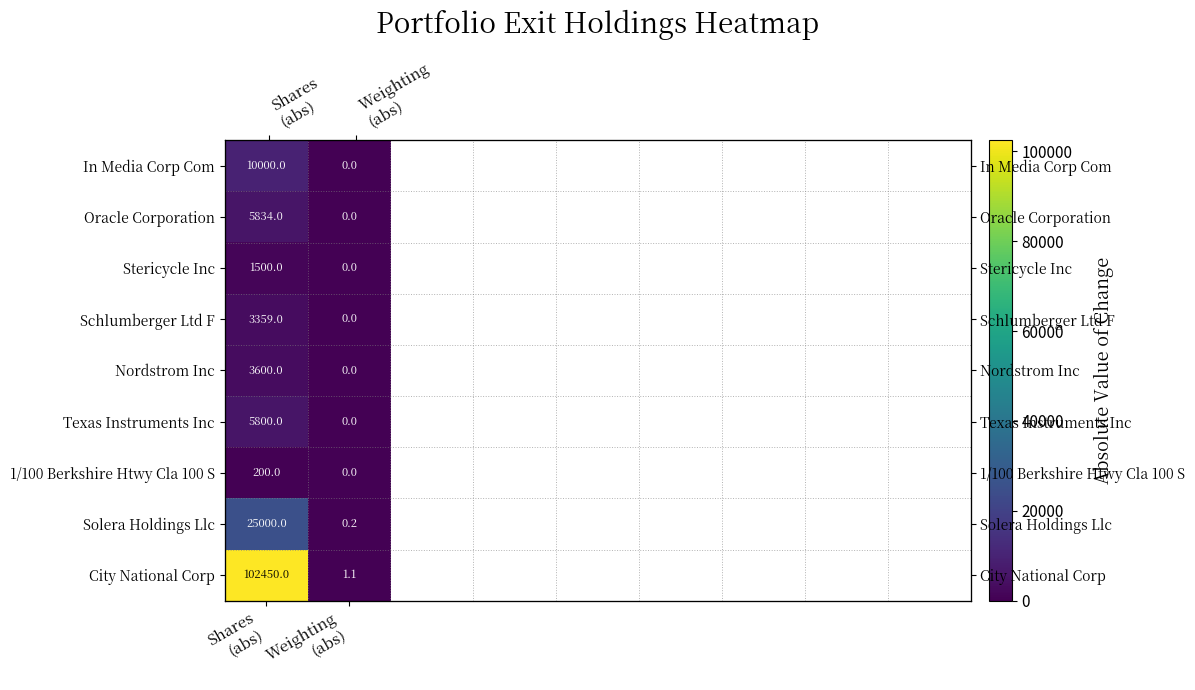

The City National Corp series shows 102450.0 at Shares (abs). True or false?

True